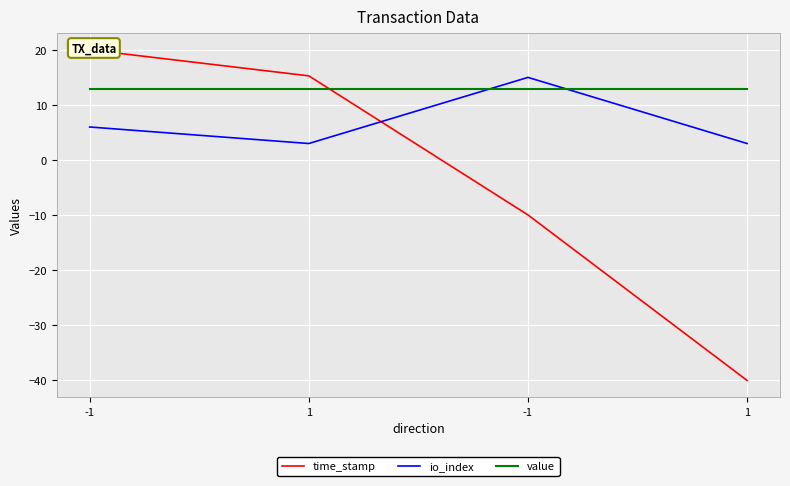

What value does the time_stamp series have at -1?

20.0